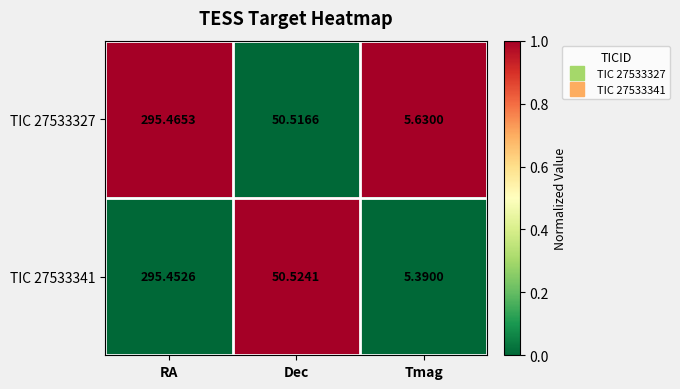

At which category is the sum across all series the highest?

RA